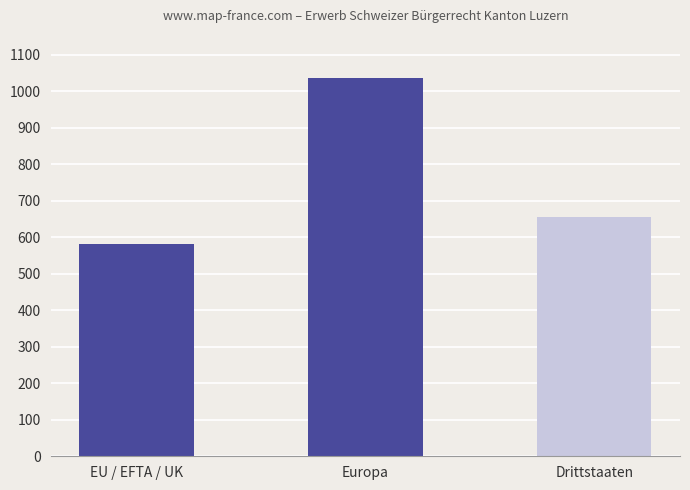

Count the number of data series in this chart.

1